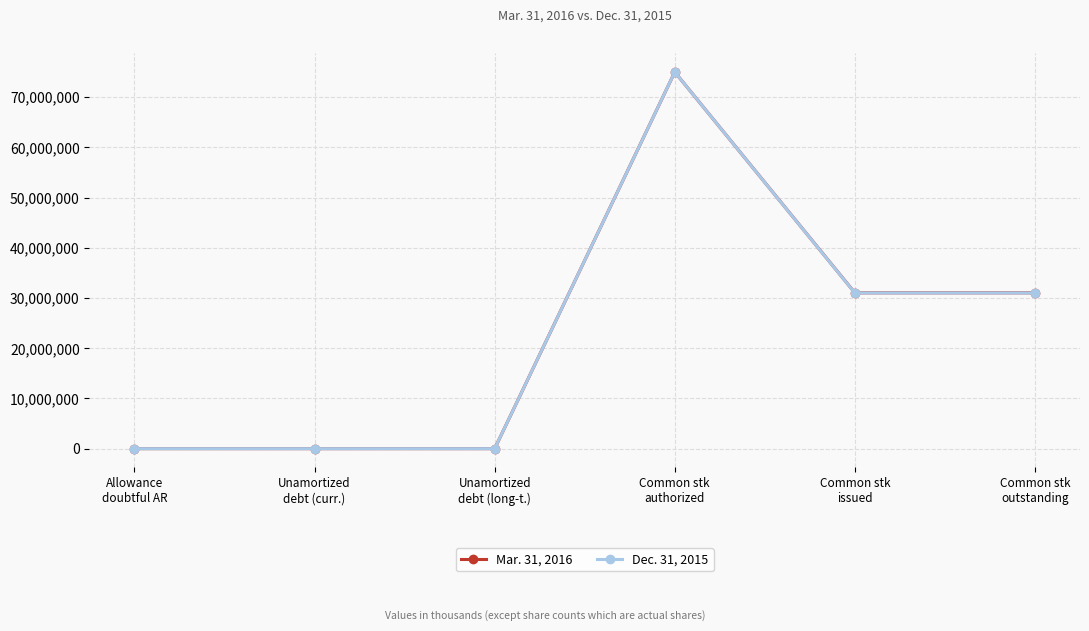

List the series in order of their overall mean, highest first.

Mar. 31, 2016, Dec. 31, 2015